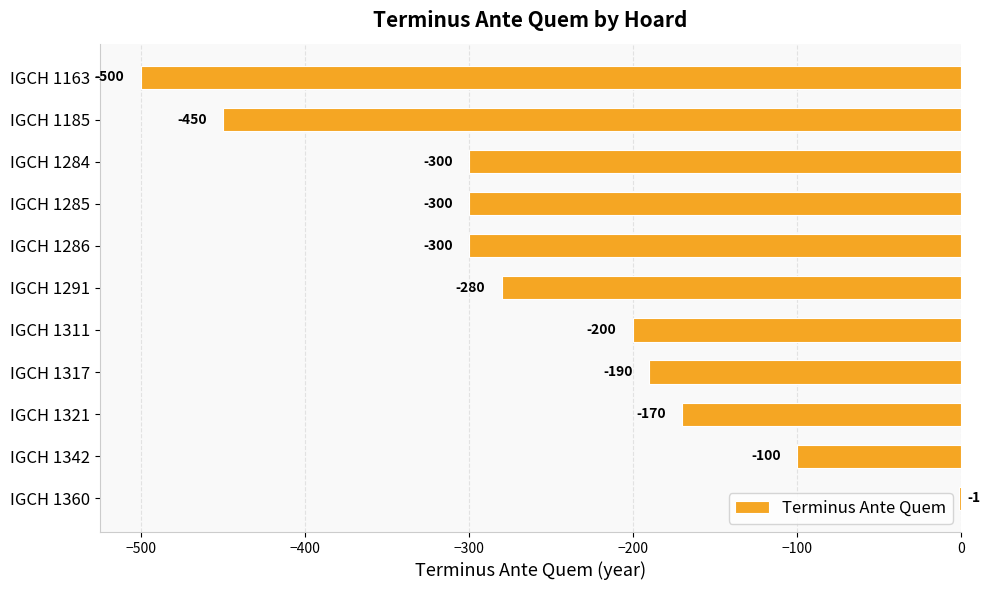

True or false: the data shows -300 at IGCH 1286.

True